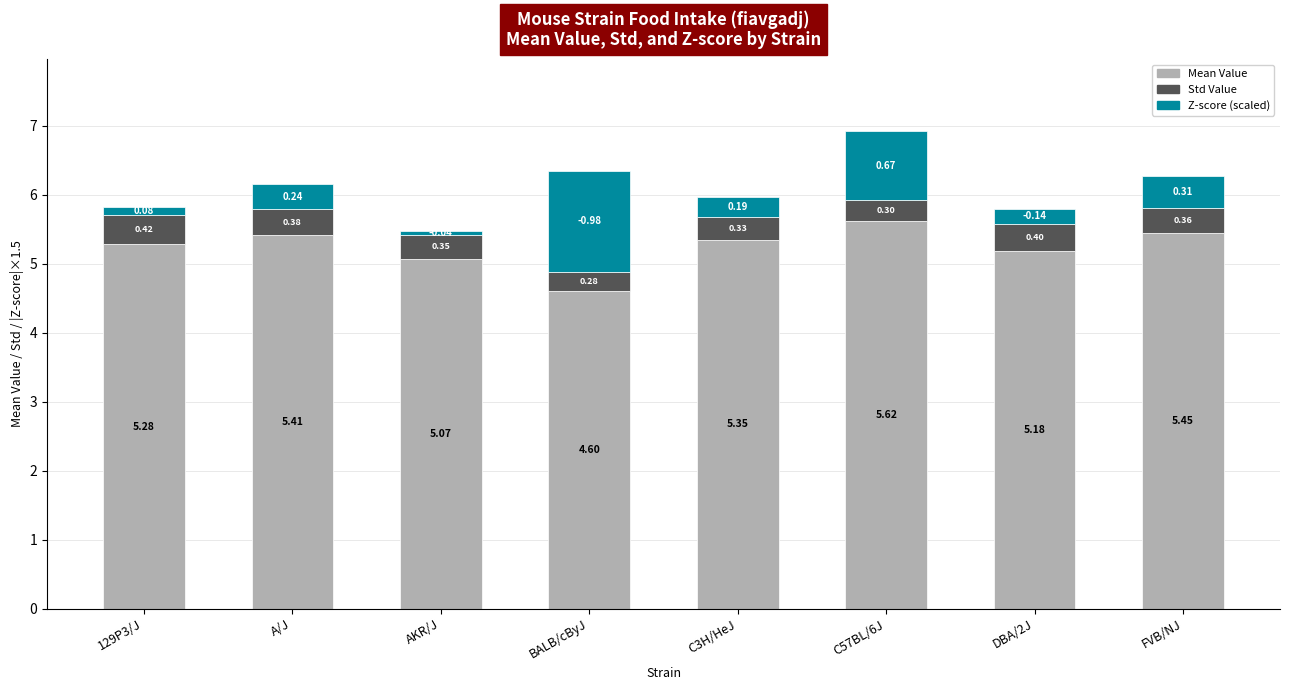

Does the chart contain stacked bars?

Yes